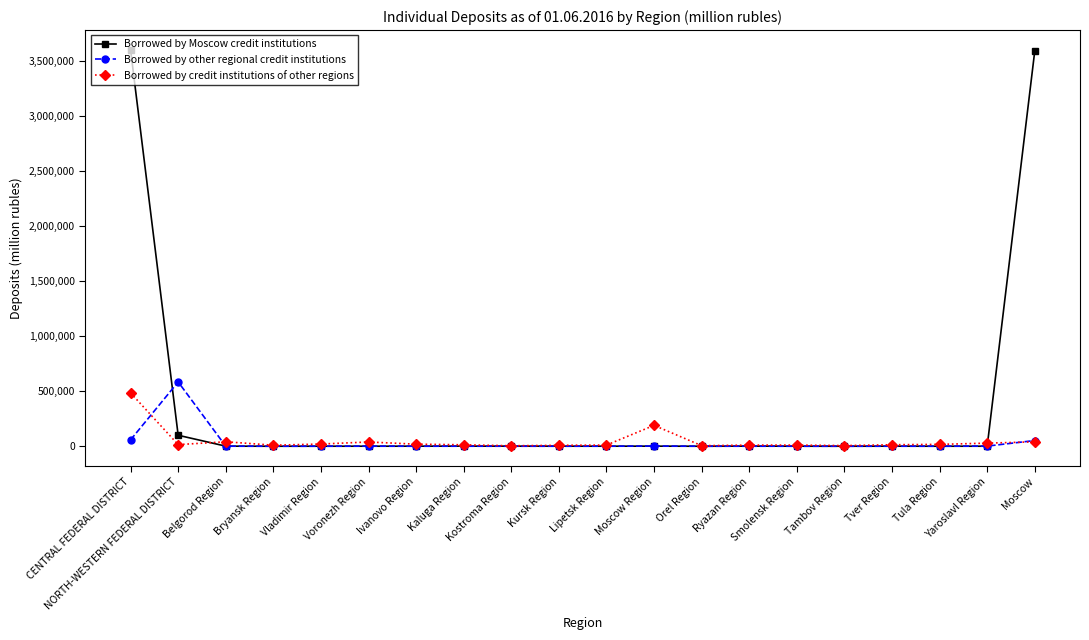

True or false: Borrowed by other regional credit institutions has more than 2 interior local peaks.

True